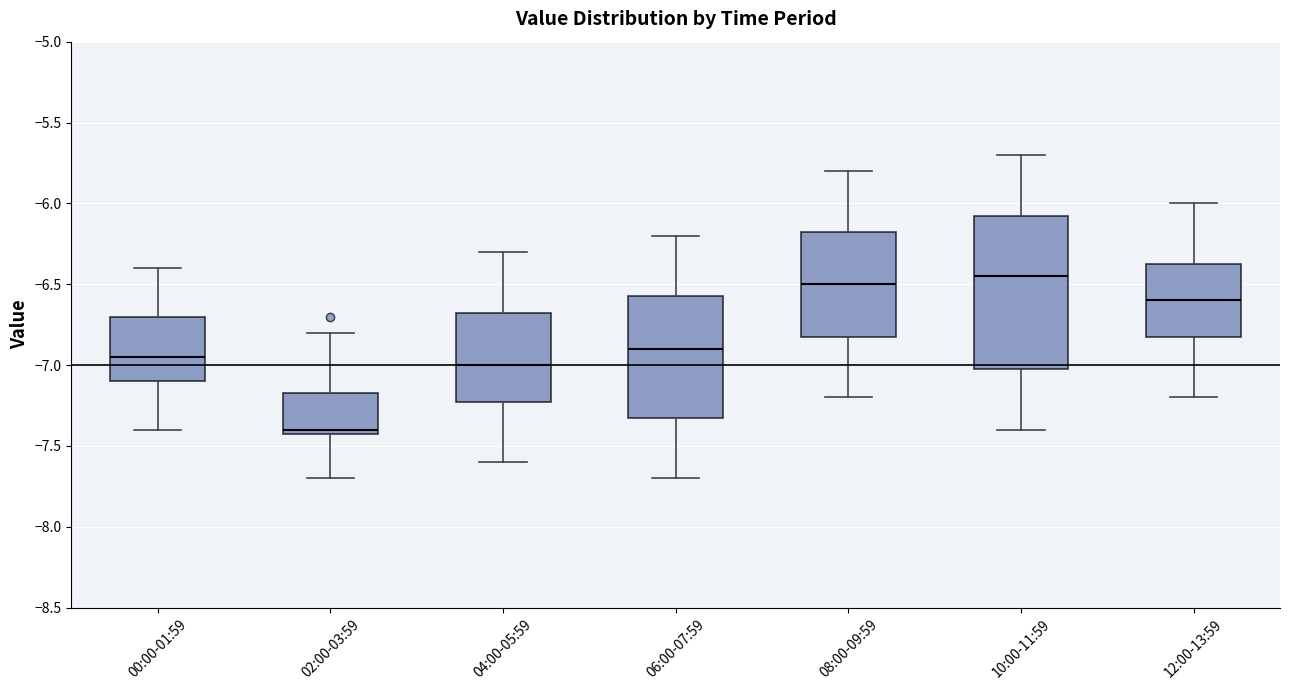

Where does the median line of the box for 00:00-01:59 sit on the y-axis? The values are not printed on the chart, so give them approximately, as read against the axis.

-6.95